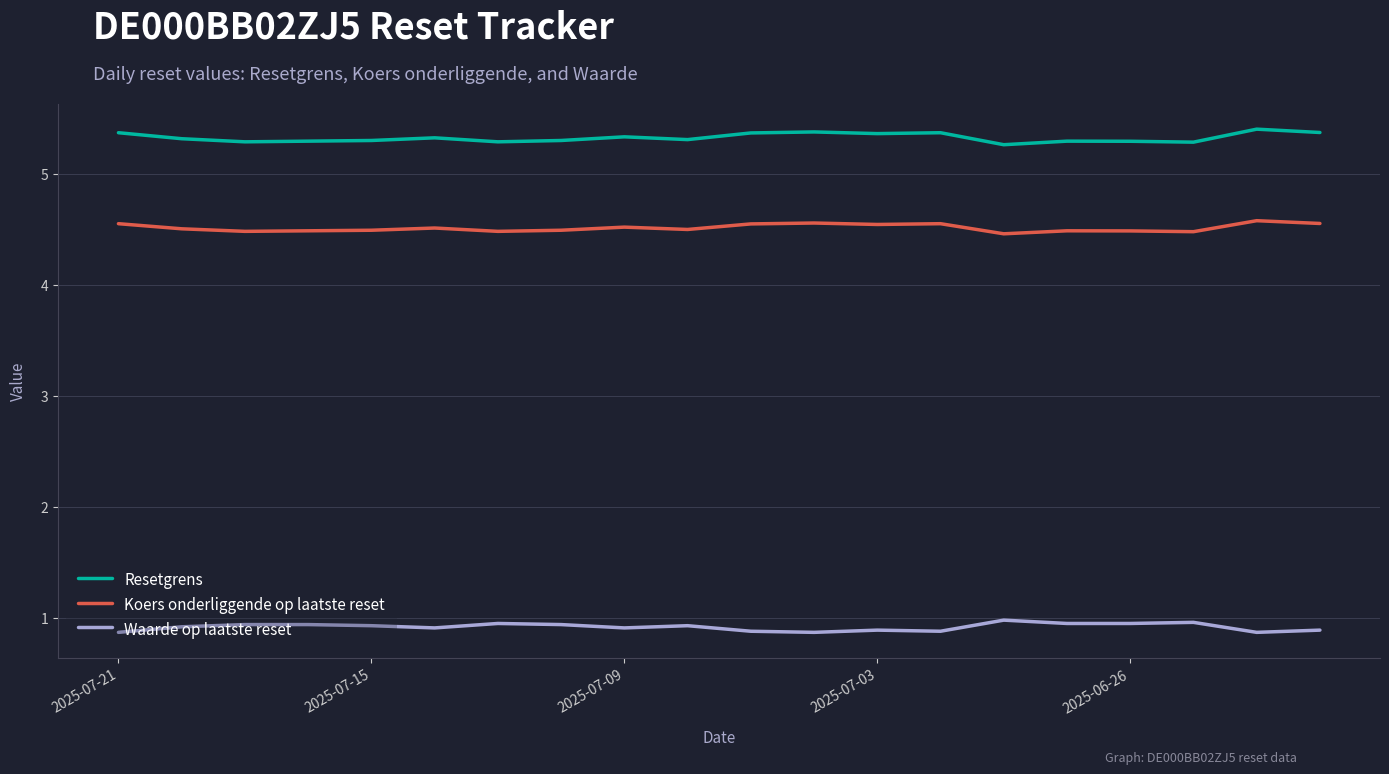

What is the maximum value shown in the chart?

5.4